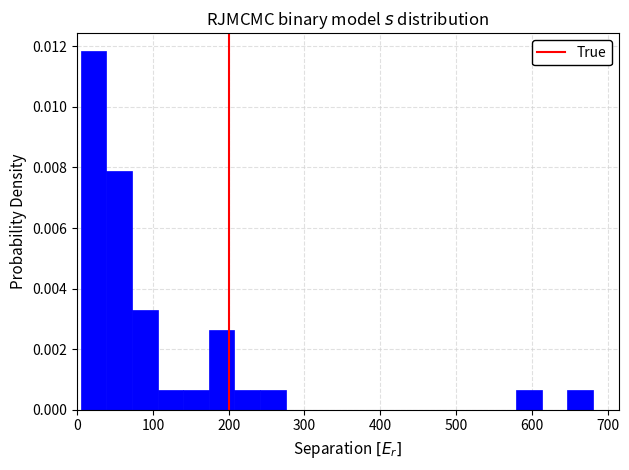

Around what value on the x-axis is the tallest bar? Give the approximate position of its centre, as read against the axis.

20